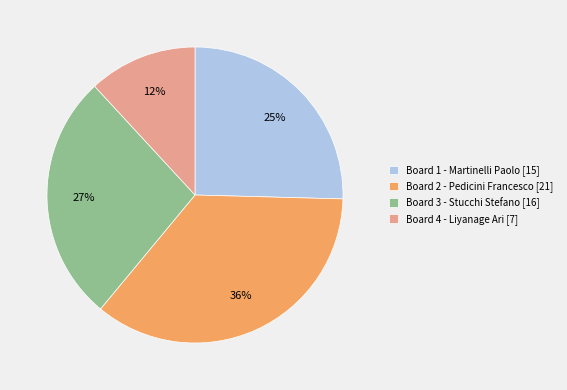

Is it true that Board 2 - Pedicini Francesco is 36% of the pie?

True